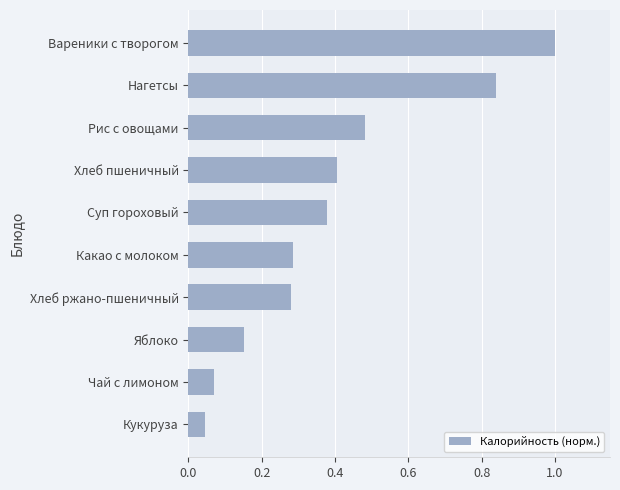

What is the sum of the values at Вареники с творогом and Чай с лимоном?

1.1